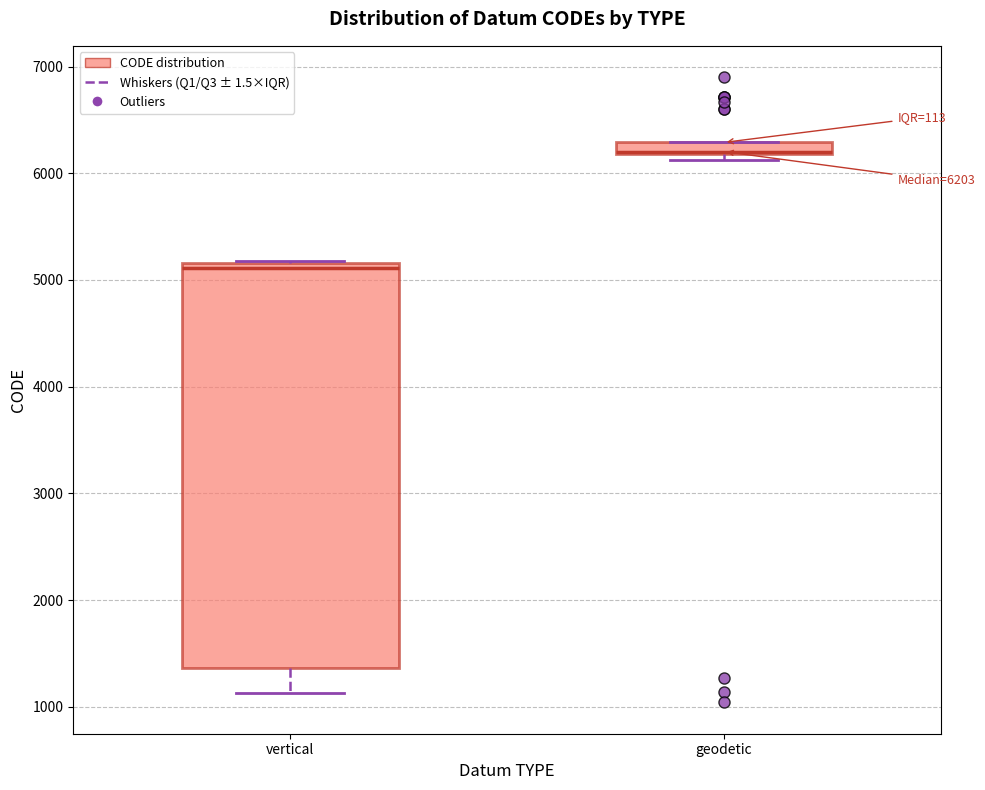

Which box's median line is the lowest?

vertical